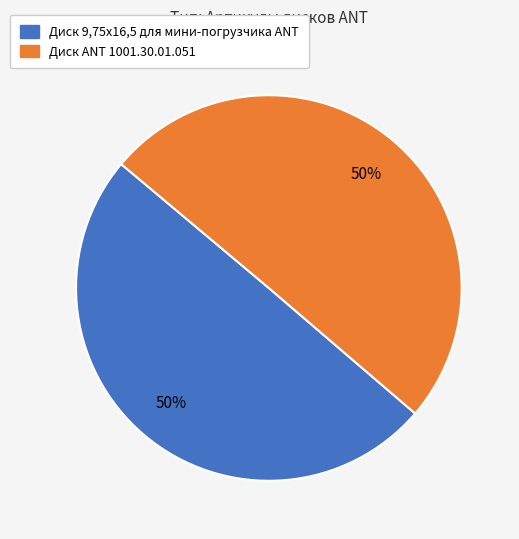

To the nearest percent, what percentage of the pie is Диск 9,75х16,5 для мини-погрузчика ANT?

50%